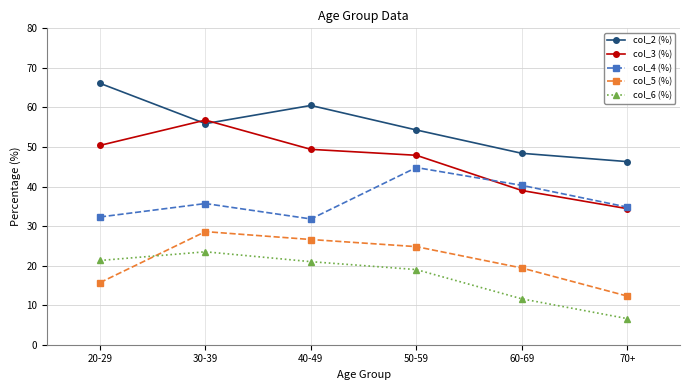

What is the difference between the maximum and minimum values in the col_3 (%) series?

22.4